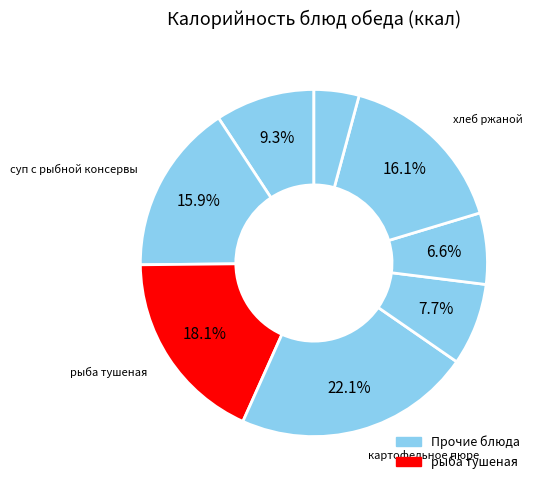

How many slices are in this pie chart?

8